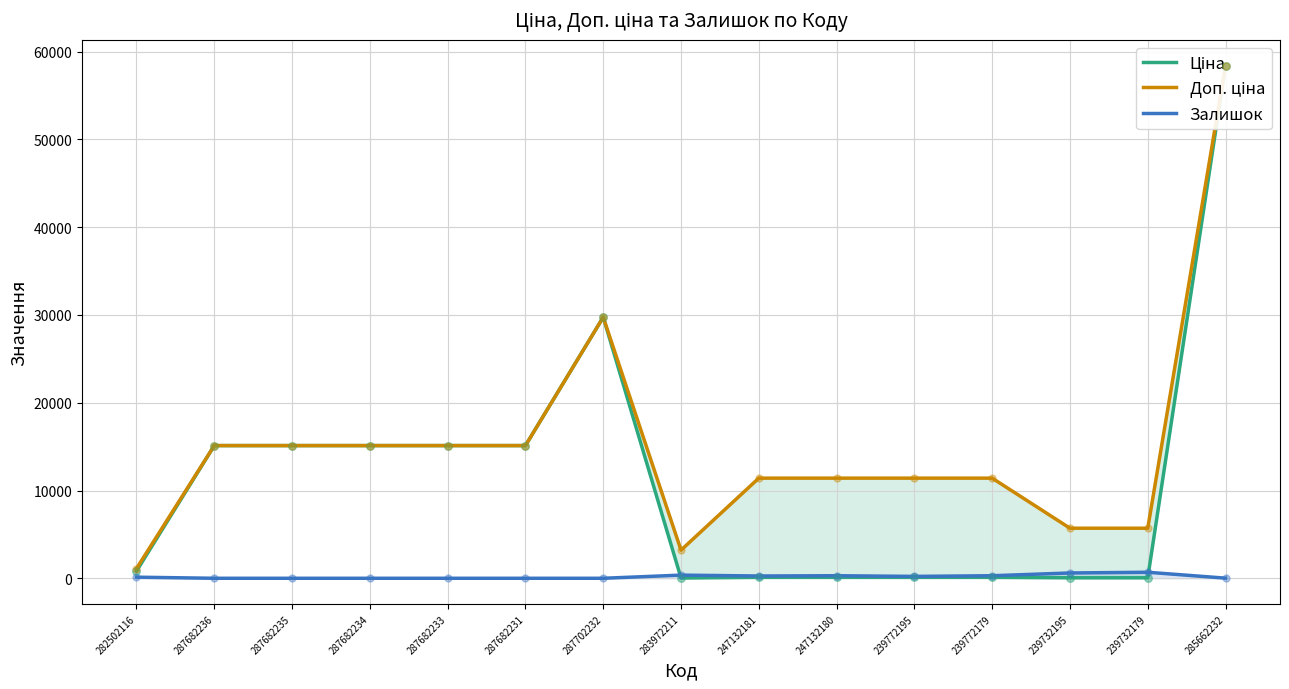

What is the total value across all series at 287682234?

30240.0